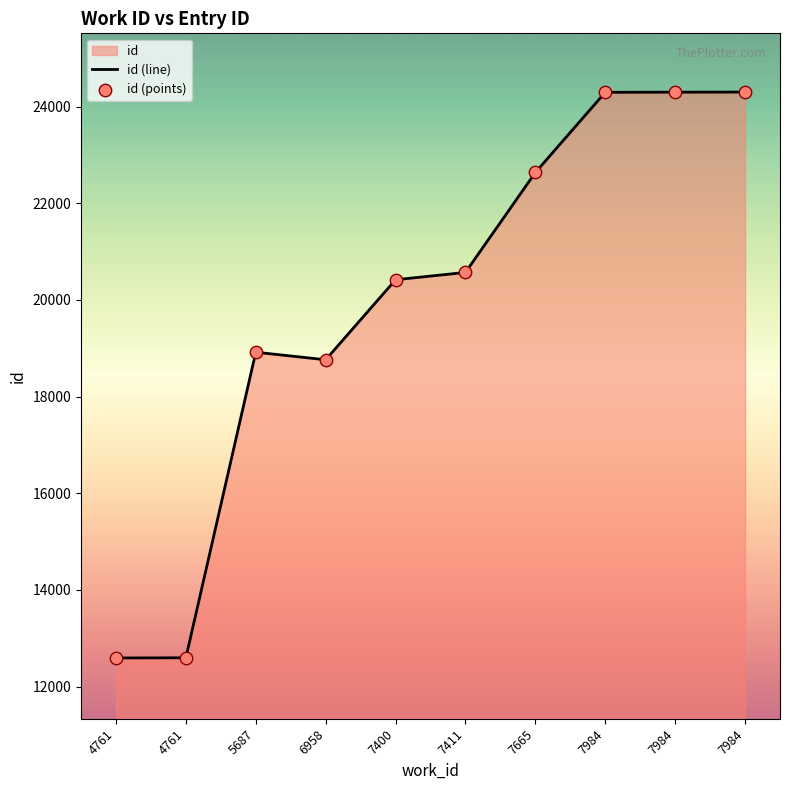

Which has a higher value, 4761 or 5687?

5687